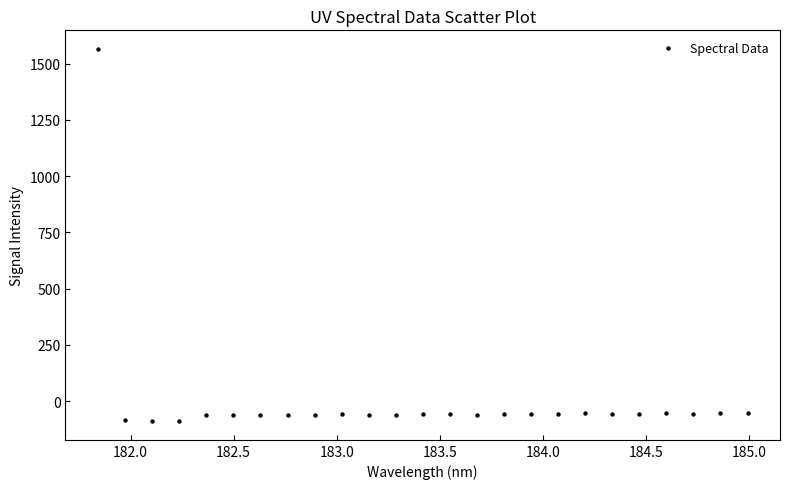

What is the range of X values (max minus min)?

3.1